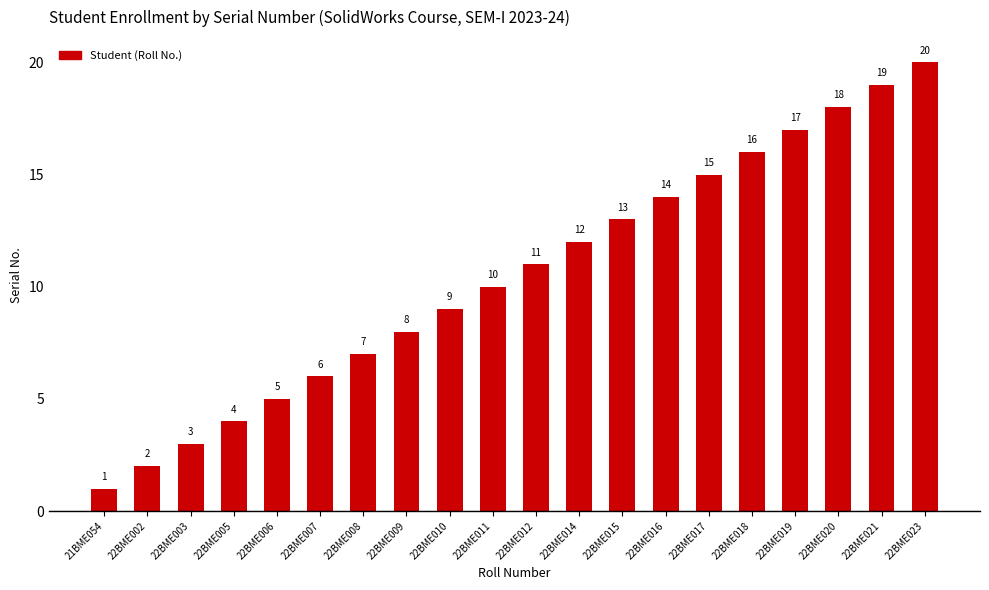

What is the value of the 20th bar from the left?

20